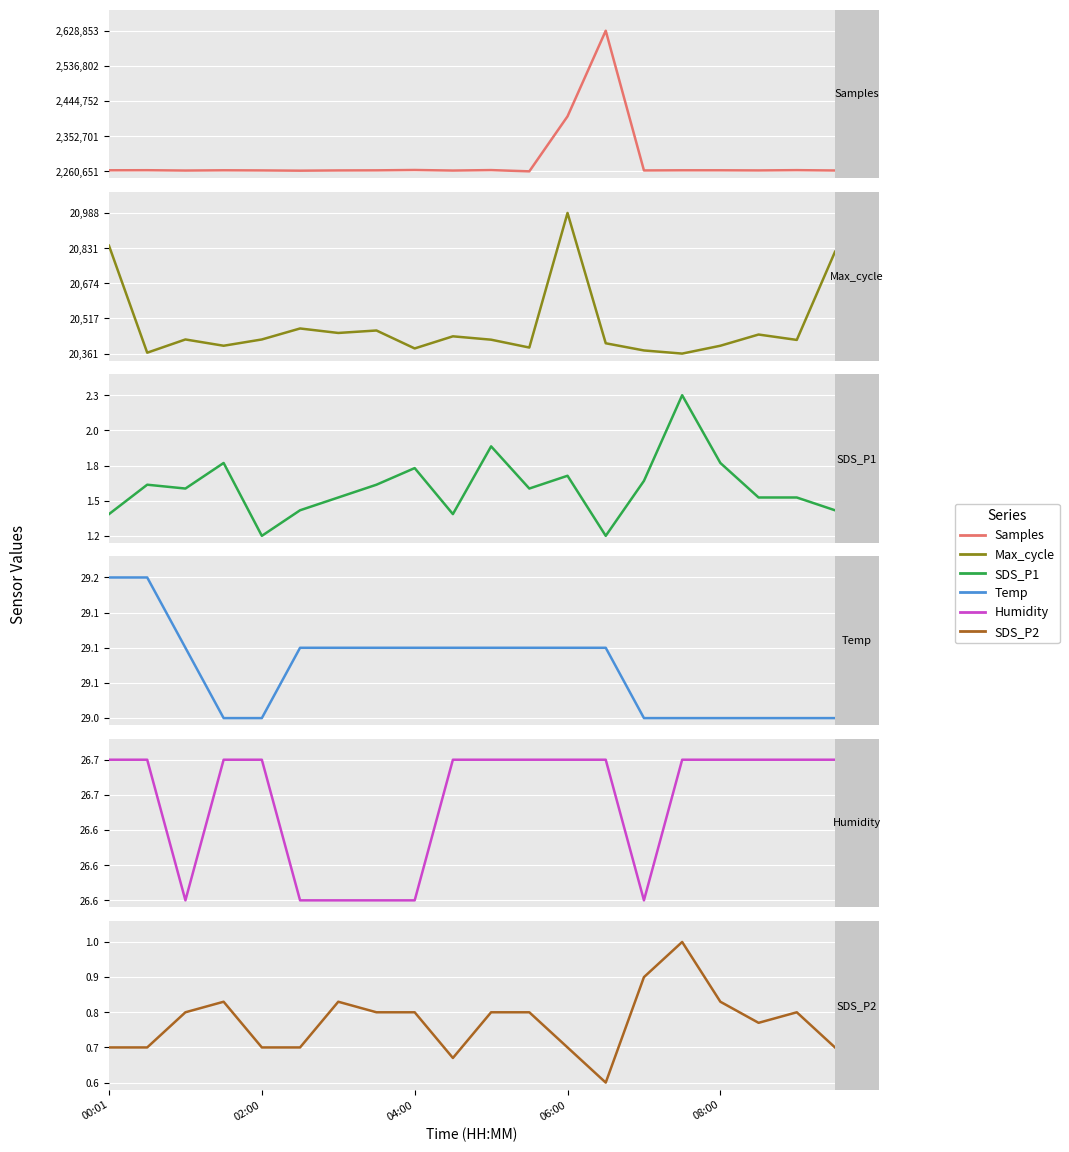

Rank the series by their maximum value, from highest to lowest.

Samples, Max_cycle, Temp, Humidity, SDS_P1, SDS_P2